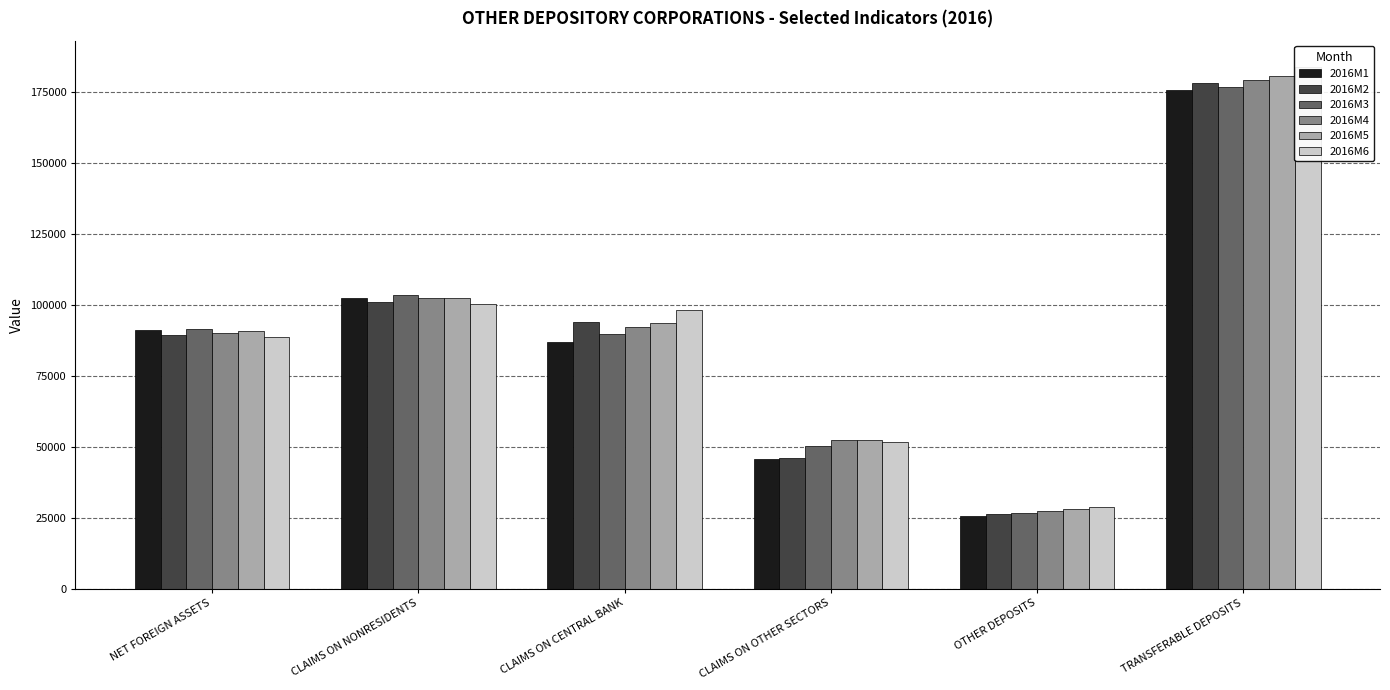

Are the bars horizontal?

No